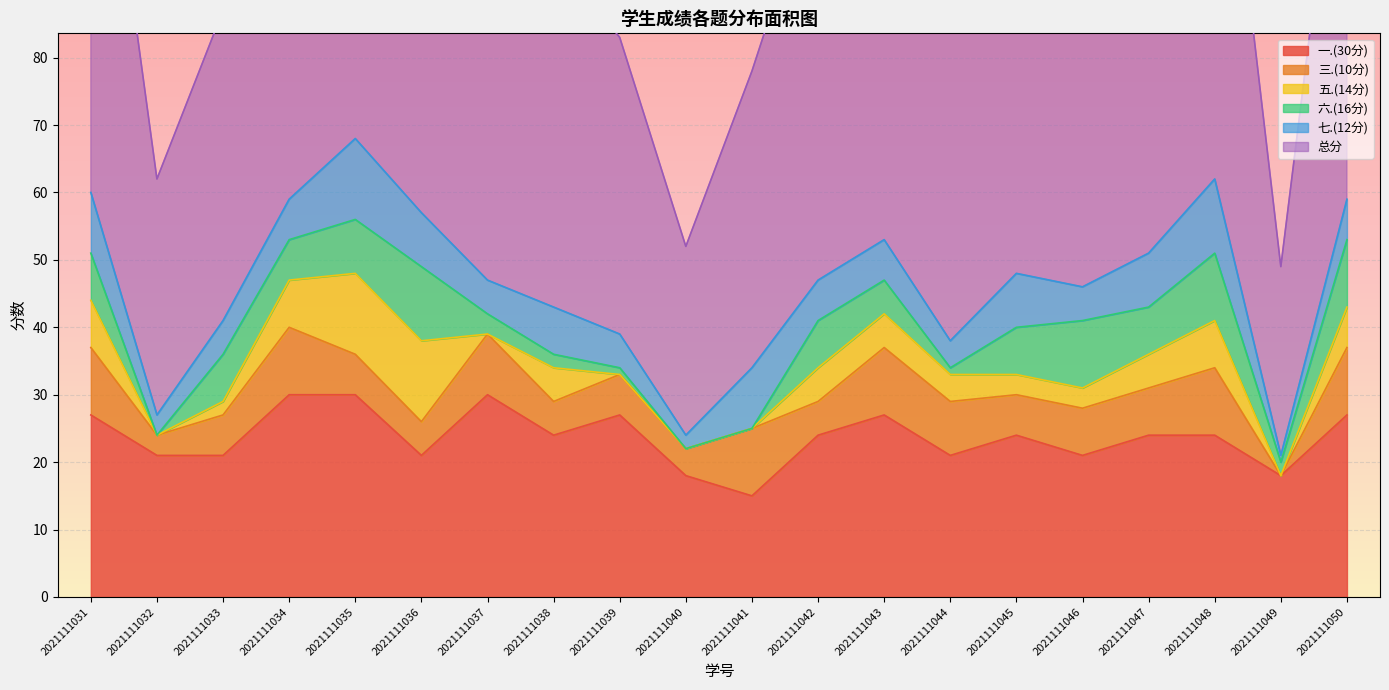

Which category has the lowest value across all series?

2021111032